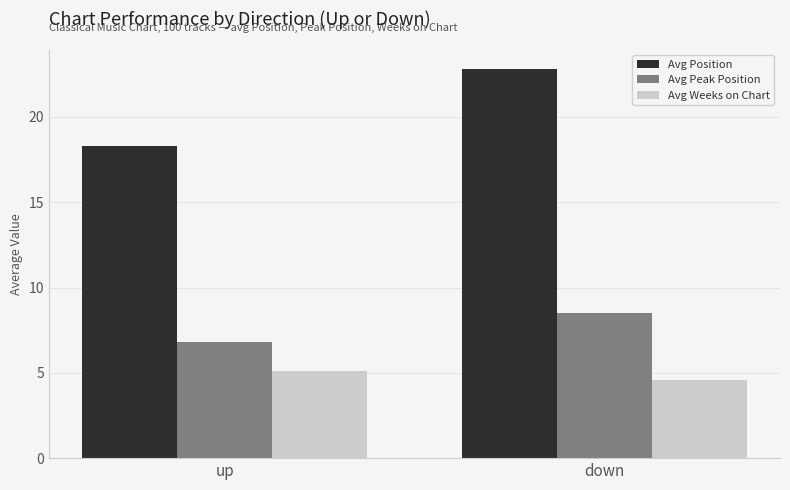

Which series has the widest spread of values?

Avg Position